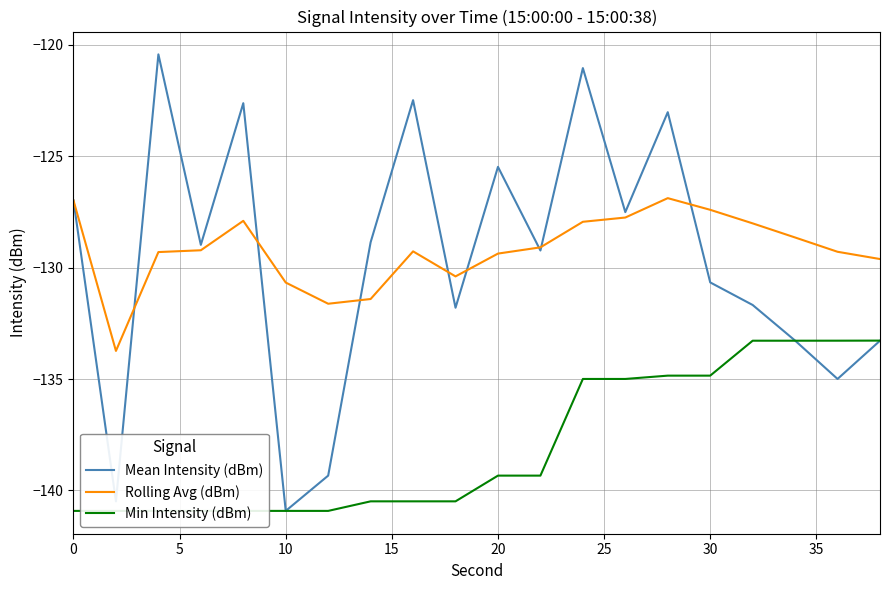

Is this an area chart (filled region under the line)?

No